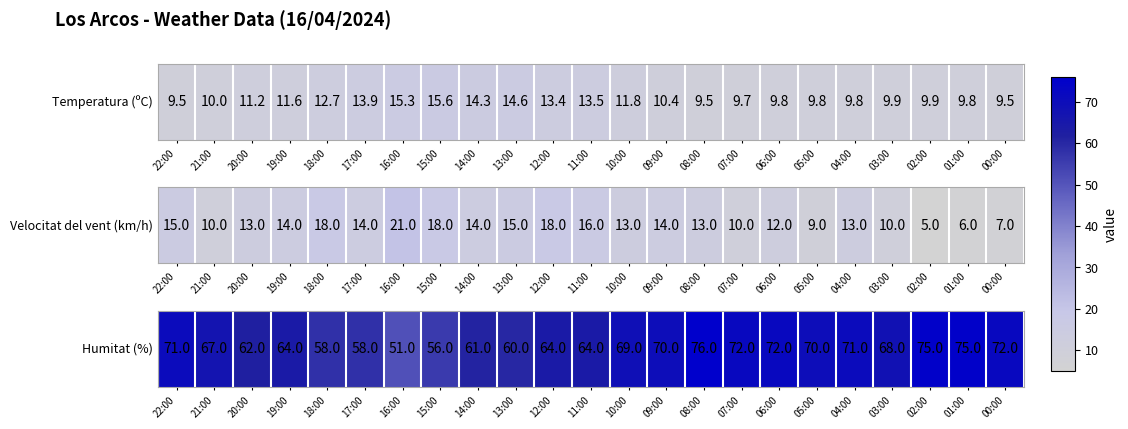

What is the average value?

66